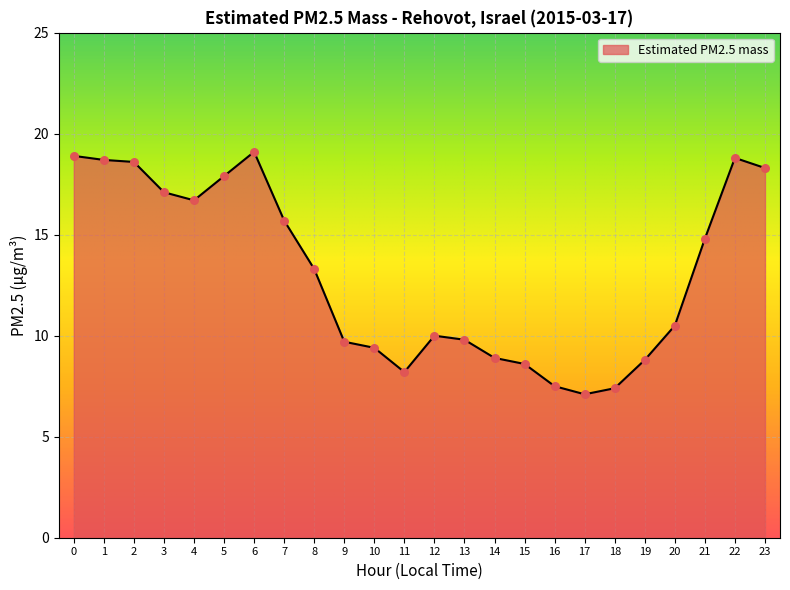

What is the ratio of the value at 20 to the value at 1?

0.6